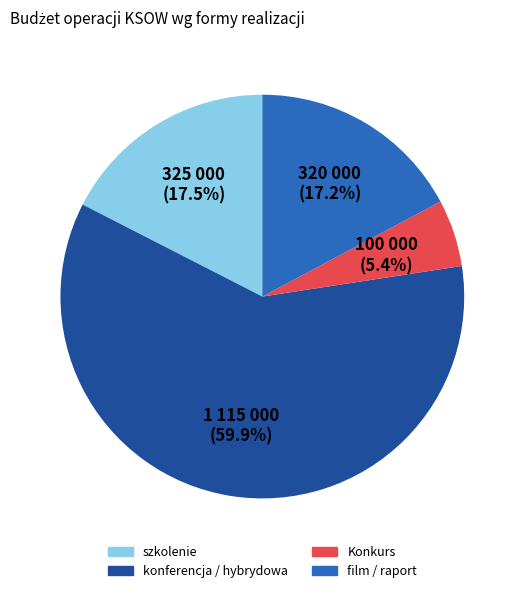

Between konferencja / hybrydowa and Konkurs, which is larger?

konferencja / hybrydowa